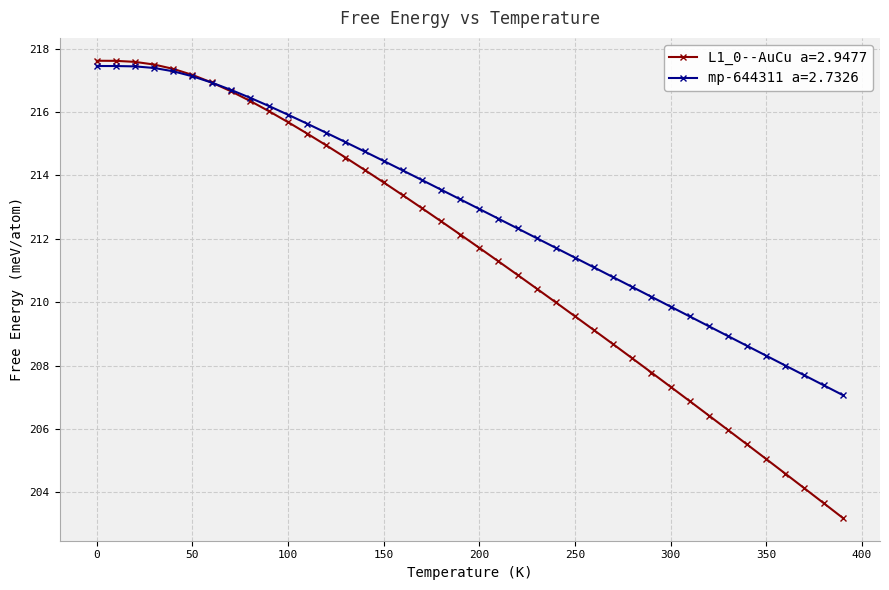

List the series in order of their overall mean, lowest first.

L1_0--AuCu a=2.9477, mp-644311 a=2.7326